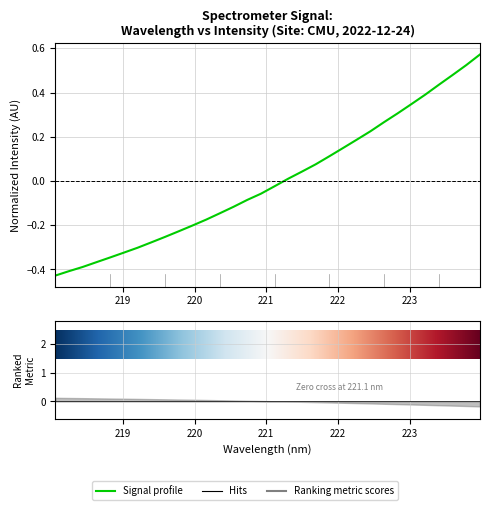

Reading left to right, what are all the values shown in this chart?

-0.4	-0.4	-0.4	-0.4	-0.3	-0.3	-0.3	-0.3	-0.3	-0.2	-0.2	-0.2	-0.1	-0.1	-0.1	-0.1	-0.0	0.0	0.0	0.1	0.1	0.1	0.2	0.2	0.3	0.3	0.3	0.4	0.4	0.5	0.5	0.6